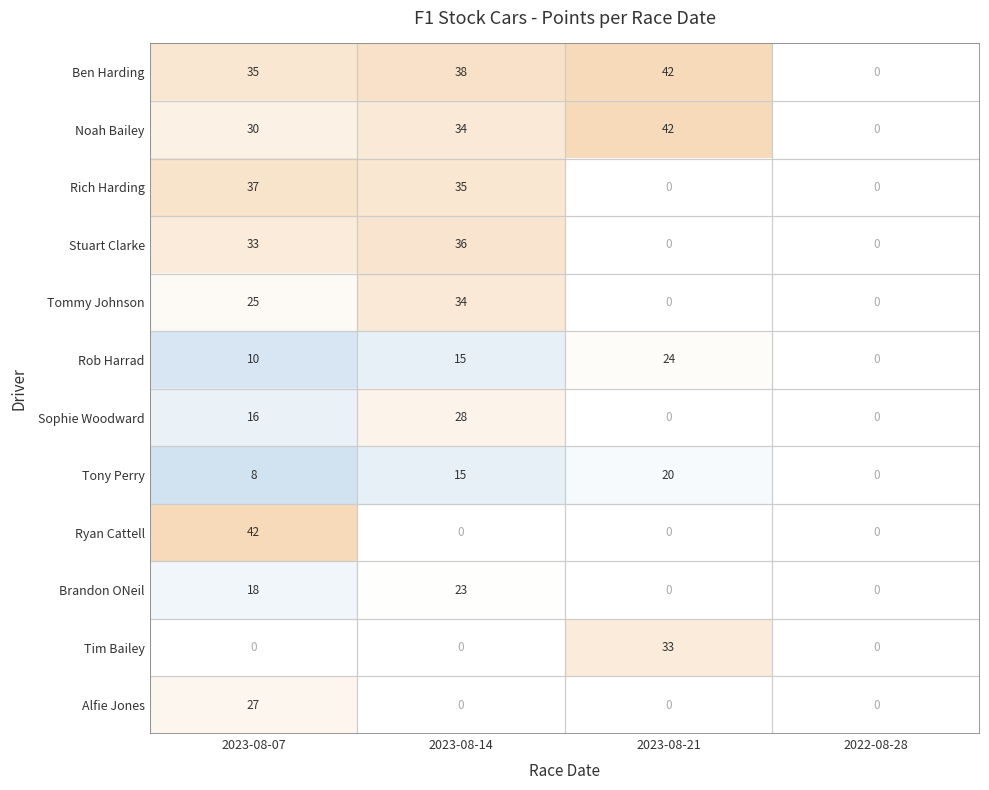

At which category does the chart reach its peak across all series?

2023-08-21